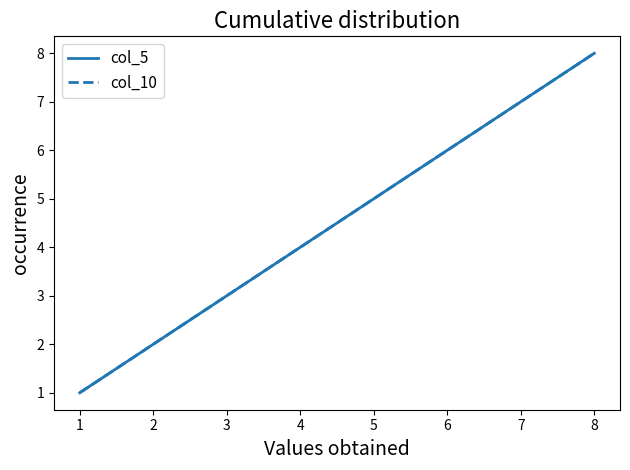

True or false: col_10 has a value of 9 at 6.

False